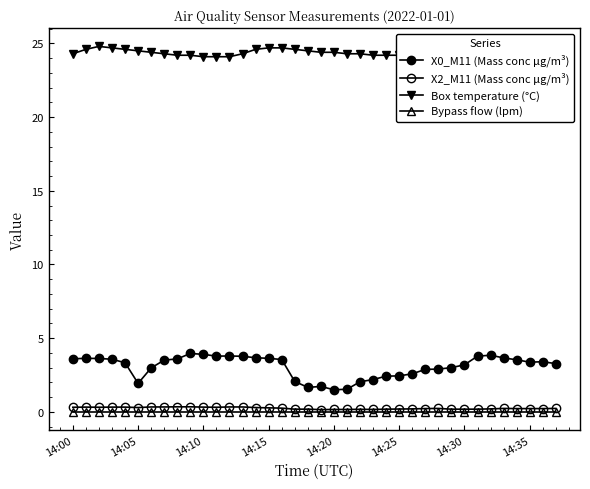

Reading right to left, transcribe all the data shown in this chart.

X0_M11 (Mass conc μg/m³): 3.3	3.4	3.4	3.5	3.7	3.8	3.8	3.2	3.0	2.9	2.9	2.6	2.4	2.4	2.2	2.0	1.5	1.5	1.7	1.7	2.1	3.5	3.6	3.7	3.8	3.8	3.8	3.9	4.0	3.6	3.5	3.0	1.9	3.3	3.6	3.6	3.6	3.6
X2_M11 (Mass conc μg/m³): 0.2	0.2	0.2	0.2	0.2	0.2	0.2	0.2	0.2	0.2	0.2	0.2	0.2	0.2	0.2	0.2	0.2	0.2	0.1	0.2	0.2	0.2	0.3	0.3	0.3	0.3	0.3	0.3	0.3	0.3	0.3	0.3	0.3	0.3	0.3	0.3	0.3	0.3
Box temperature (°C): 24.2	24.2	24.3	24.4	24.5	24.5	24.6	24.7	24.8	24.8	24.6	24.3	24.2	24.2	24.2	24.3	24.3	24.4	24.4	24.5	24.6	24.7	24.7	24.6	24.3	24.1	24.1	24.1	24.2	24.2	24.3	24.4	24.5	24.6	24.7	24.8	24.6	24.3
Bypass flow (lpm): 0.0	0.0	0.0	0.0	0.0	0.0	0.0	0.0	0.0	0.0	0.0	0.0	0.0	0.0	0.0	0.0	0.0	0.0	0.0	0.0	0.0	0.0	0.0	0.0	0.0	0.0	0.0	0.0	0.0	0.0	0.0	0.0	0.0	0.0	0.0	0.0	0.0	0.0